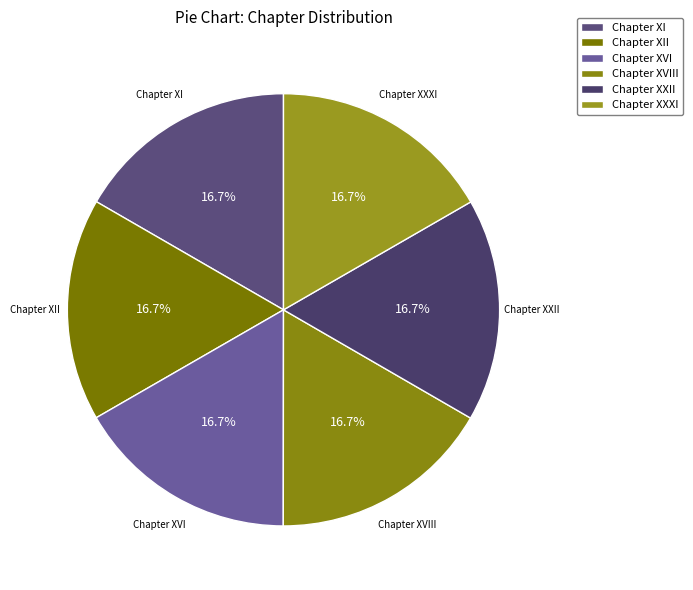

To the nearest percent, what is the average slice percentage?

17%